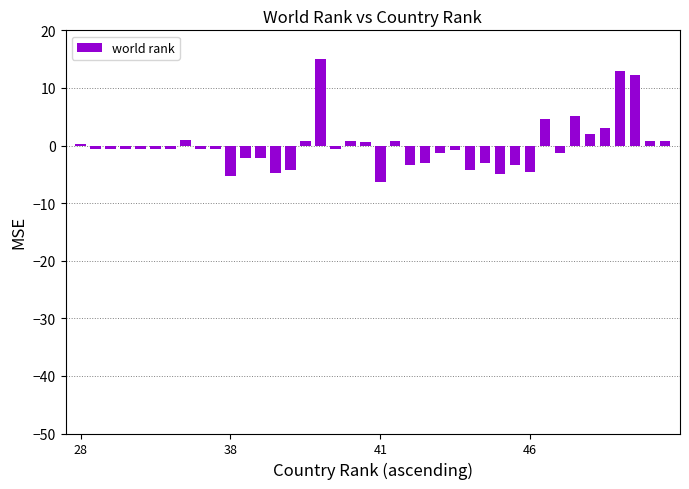

What is the value of the 38th bar from the left?

12.2